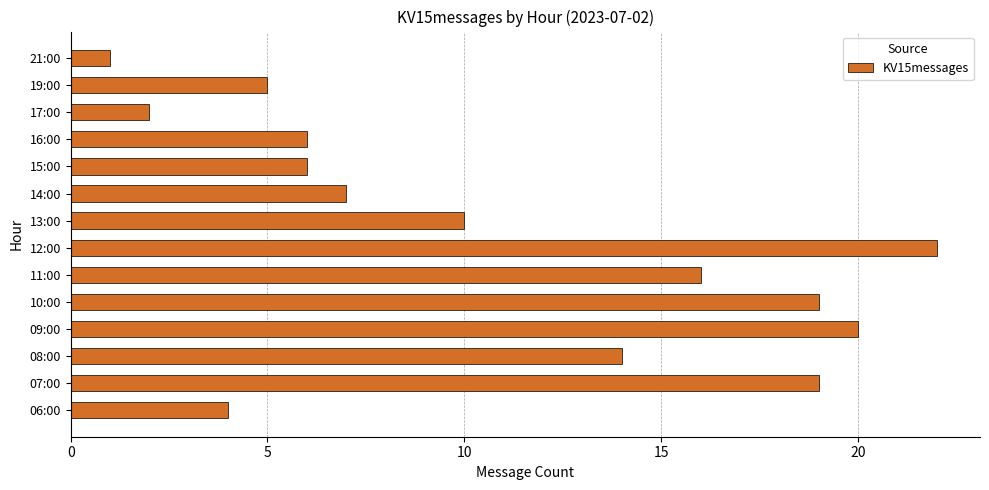

Between 15:00 and 21:00, which is larger?

15:00